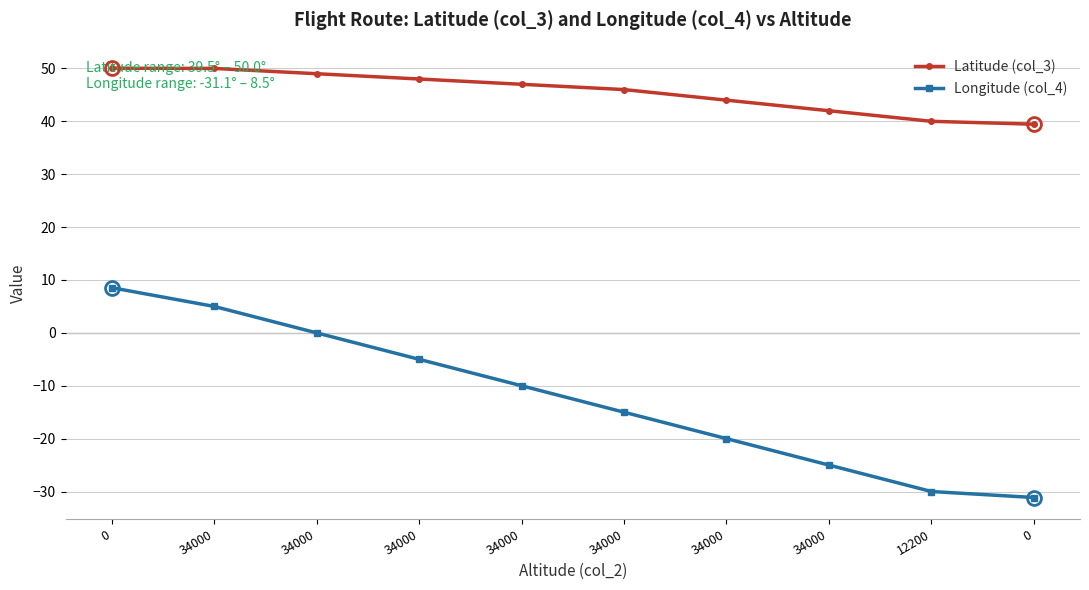

Is this an area chart (filled region under the line)?

No